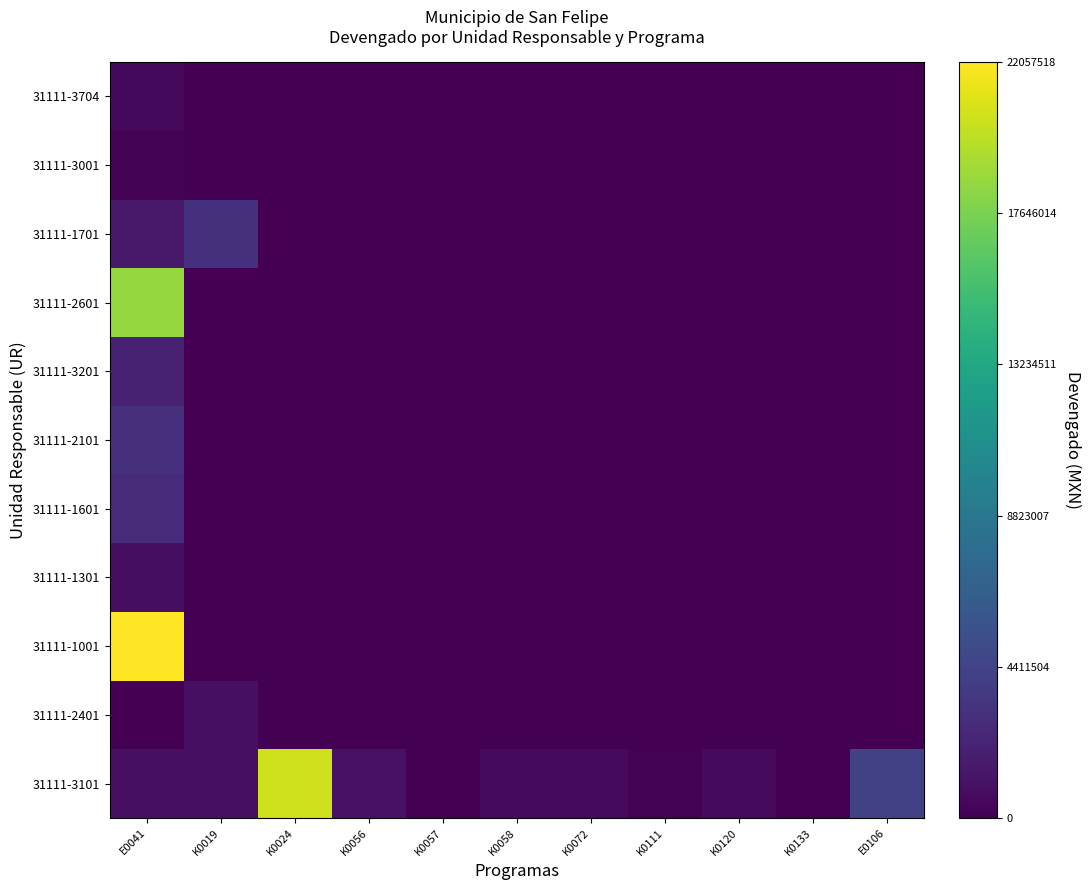

At how many categories does at least one series exceed 0?

10